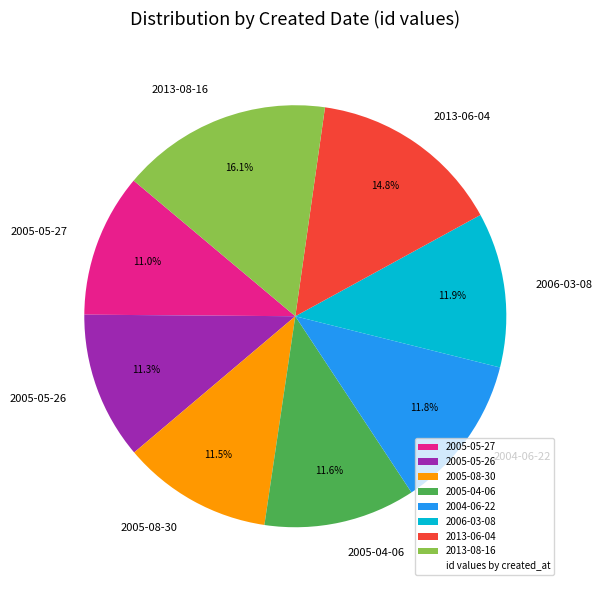

To the nearest percent, what is the difference between the largest and smallest slice percentages?

5%